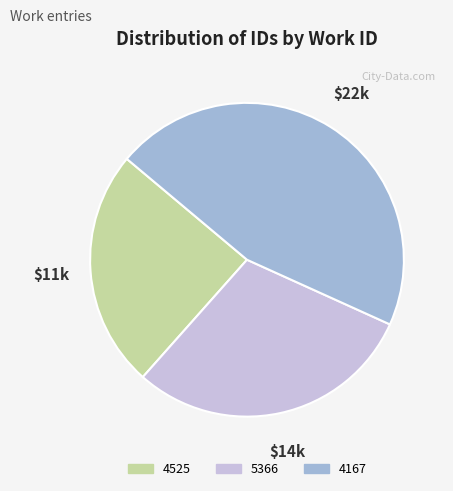

Is the sum of 4525 and 4167 greater than half?

Yes